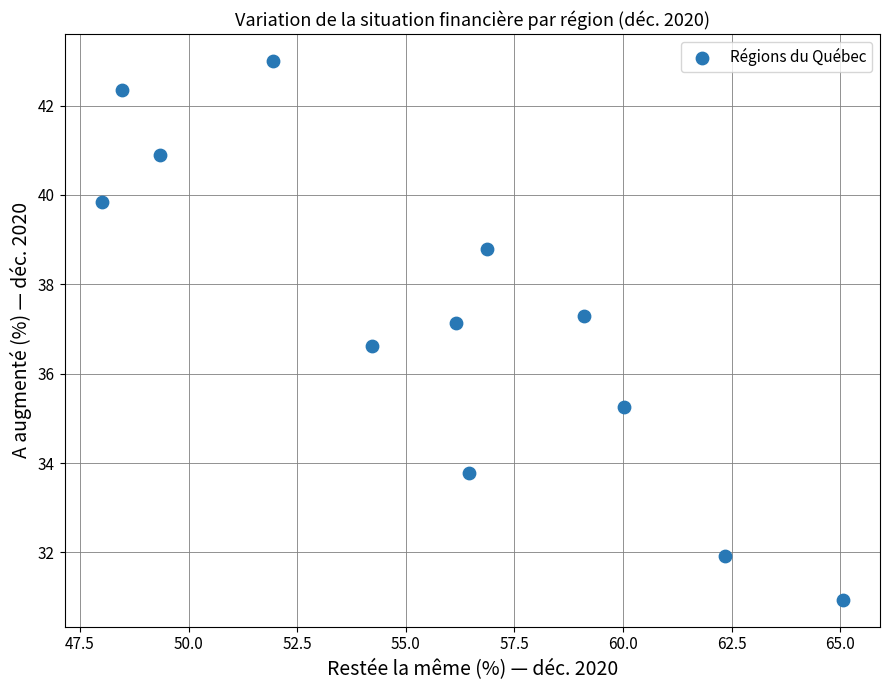

What is the range of X values (max minus min)?

17.1